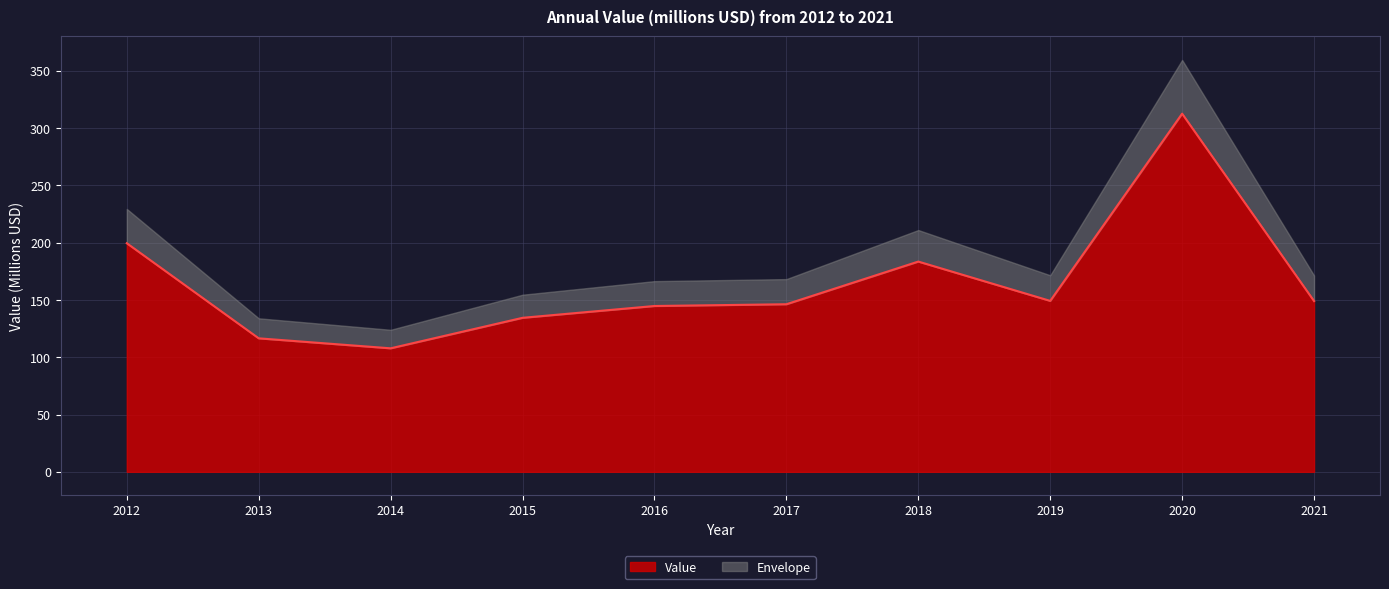

Reading left to right, list all the values displayed in this chart.

2012=199.5	2013=116.5	2014=107.8	2015=134.4	2016=144.7	2017=146.2	2018=183.5	2019=149.2	2020=312.6	2021=149.0